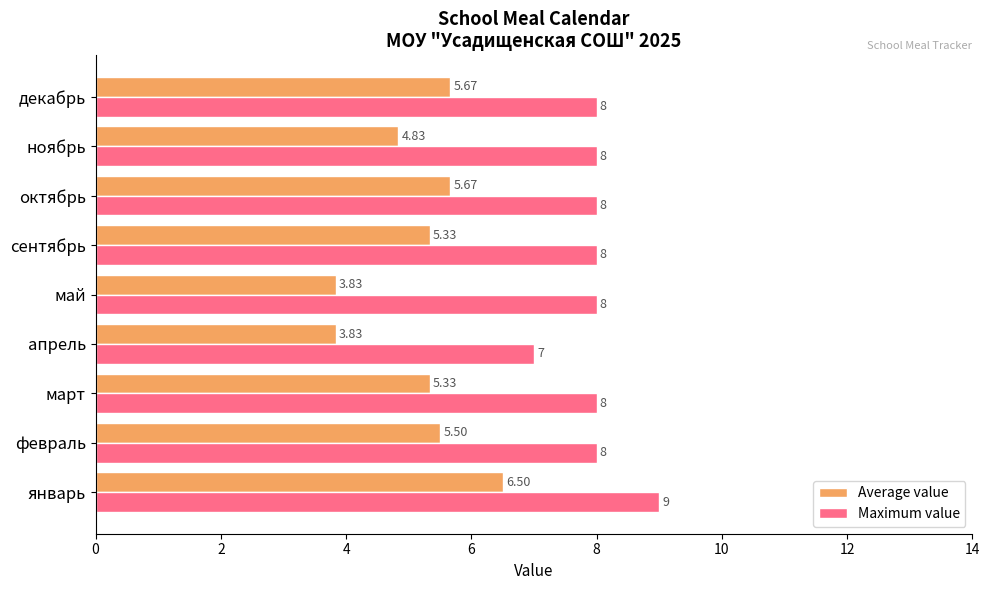

Which series has the widest spread of values?

Average value